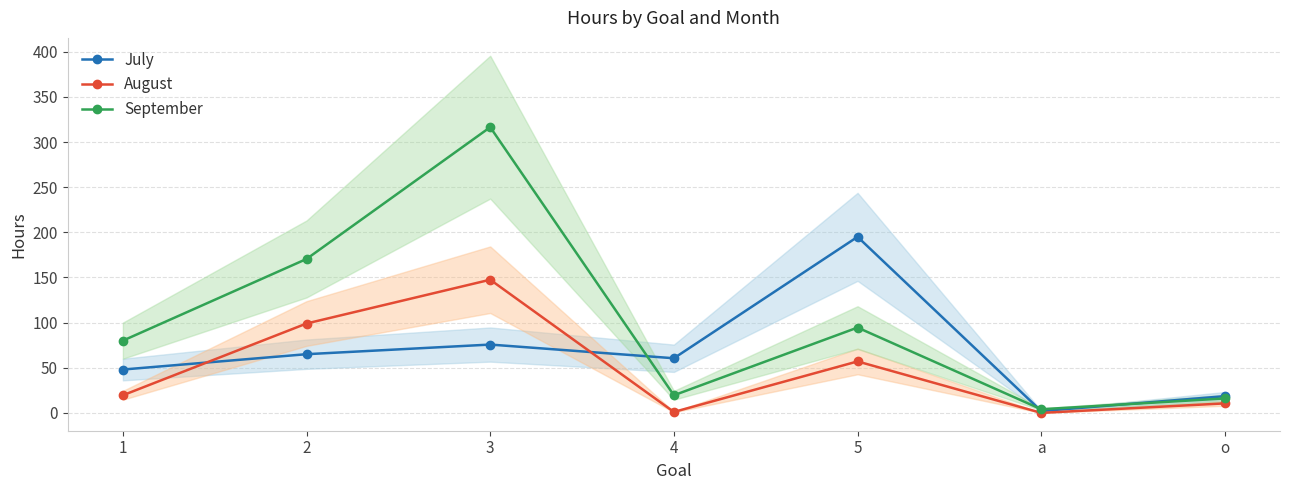

What is the sum of the September values at 3 and a?

320.5